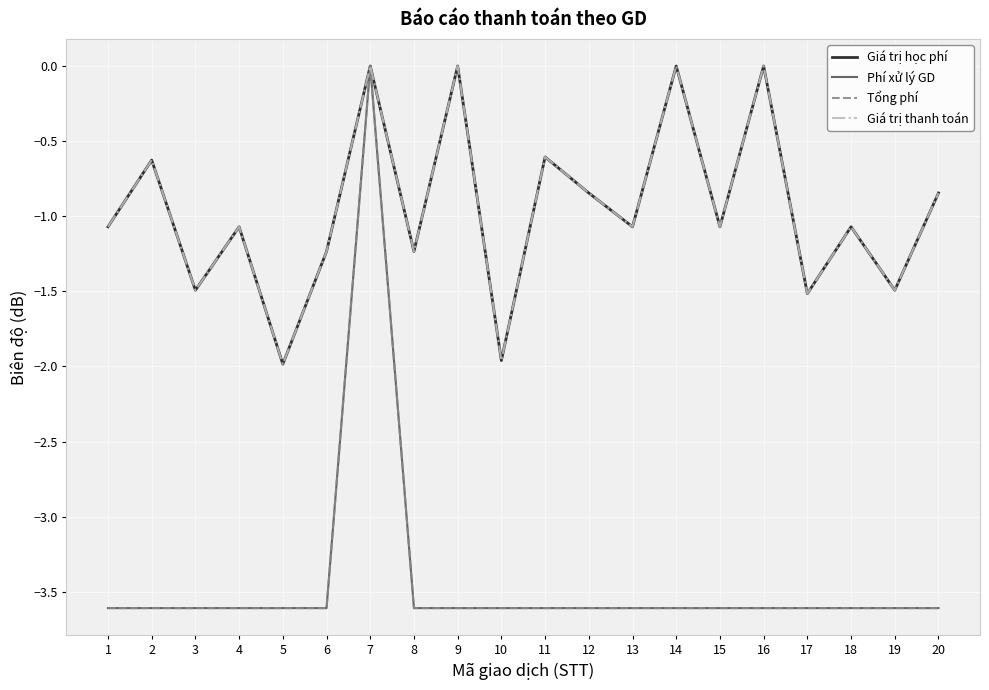

Reading left to right, what are all the values shown in this chart?

Giá trị học phí: -1.1	-0.6	-1.5	-1.1	-2.0	-1.2	0.0	-1.2	0.0	-2.0	-0.6	-0.8	-1.1	0.0	-1.1	0.0	-1.5	-1.1	-1.5	-0.8
Phí xử lý GD: -3.6	-3.6	-3.6	-3.6	-3.6	-3.6	0.0	-3.6	-3.6	-3.6	-3.6	-3.6	-3.6	-3.6	-3.6	-3.6	-3.6	-3.6	-3.6	-3.6
Tổng phí: -3.6	-3.6	-3.6	-3.6	-3.6	-3.6	0.0	-3.6	-3.6	-3.6	-3.6	-3.6	-3.6	-3.6	-3.6	-3.6	-3.6	-3.6	-3.6	-3.6
Giá trị thanh toán: -1.1	-0.6	-1.5	-1.1	-2.0	-1.2	0.0	-1.2	0.0	-2.0	-0.6	-0.8	-1.1	0.0	-1.1	0.0	-1.5	-1.1	-1.5	-0.8